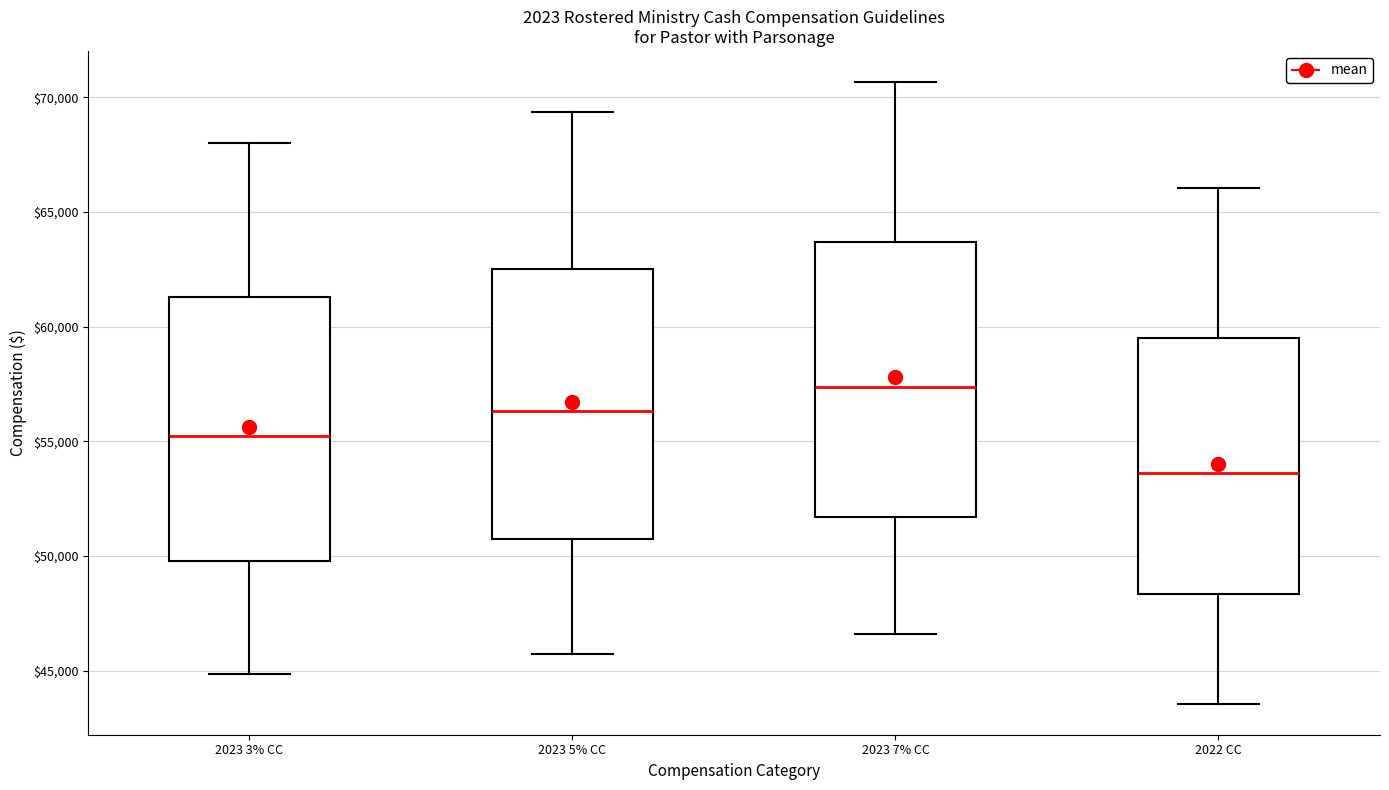

Reading left to right, read every box against the y-axis: the position of its median line, the range the box covers, and the ends of its whiskers. The values are not printed on the chart, so give them approximately, as read against the axis.

2023 3% CC: median 55000, box 50000 to 61500, whiskers 45000 to 68000
2023 5% CC: median 56500, box 51000 to 62500, whiskers 45500 to 69500
2023 7% CC: median 57500, box 51500 to 63500, whiskers 46500 to 70500
2022 CC: median 53500, box 48500 to 59500, whiskers 43500 to 66000